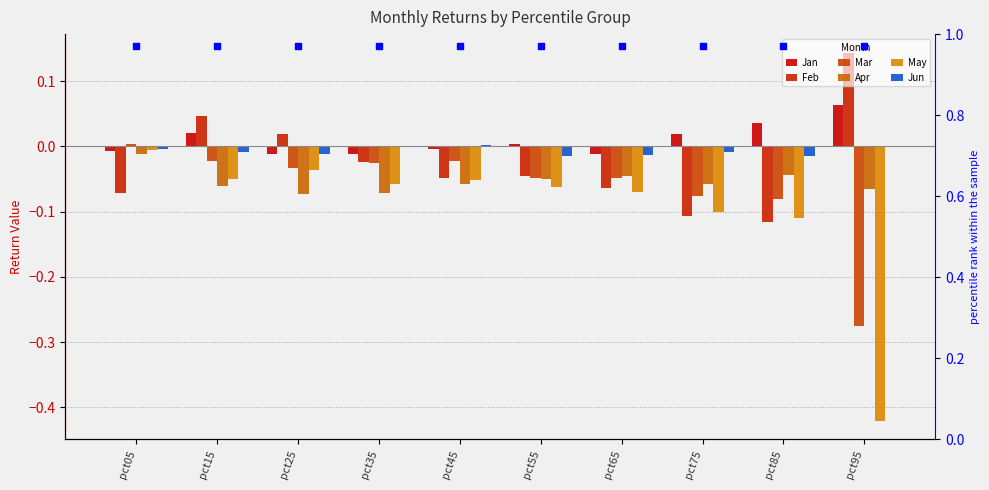

Which series has the widest spread of Y values?

May